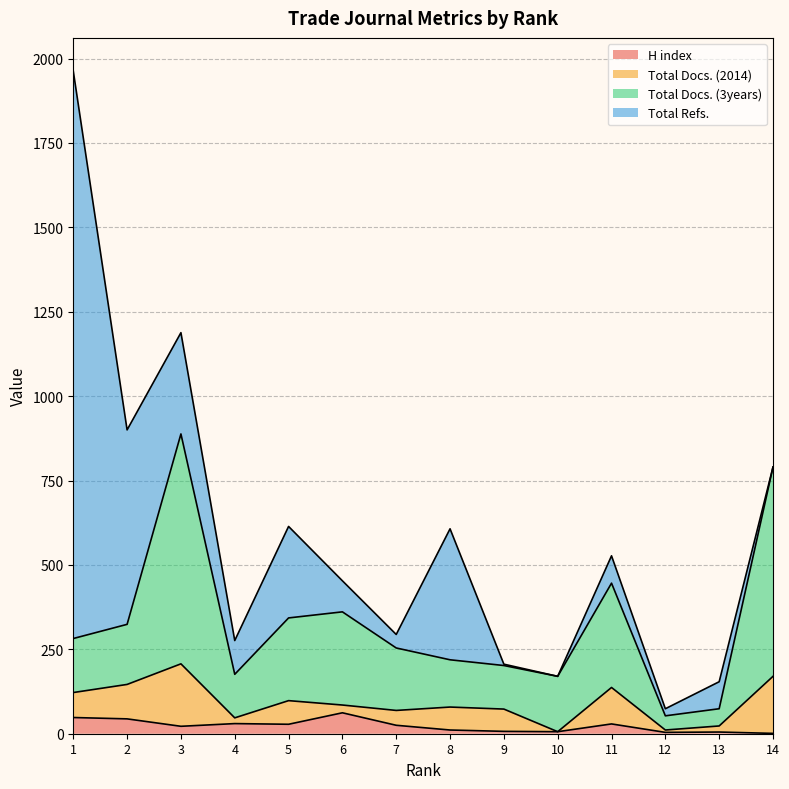

What are all the series names shown in the legend?

H index, Total Docs. (2014), Total Docs. (3years), Total Refs.